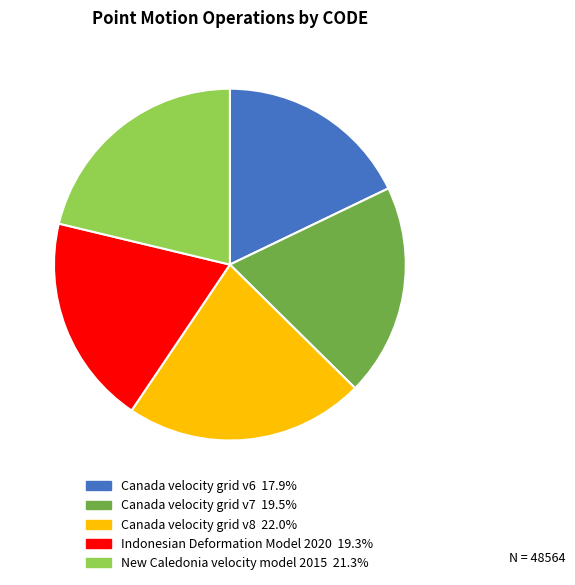

Is Canada velocity grid v6 the majority of the pie?

No